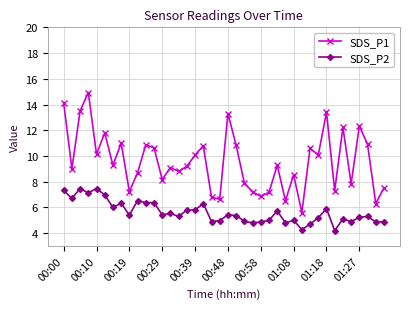

How many lines are shown in the chart?

2